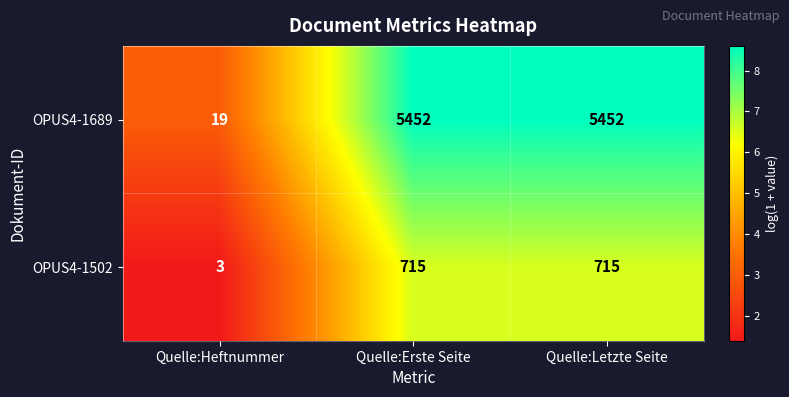

How many series are shown in this chart?

2